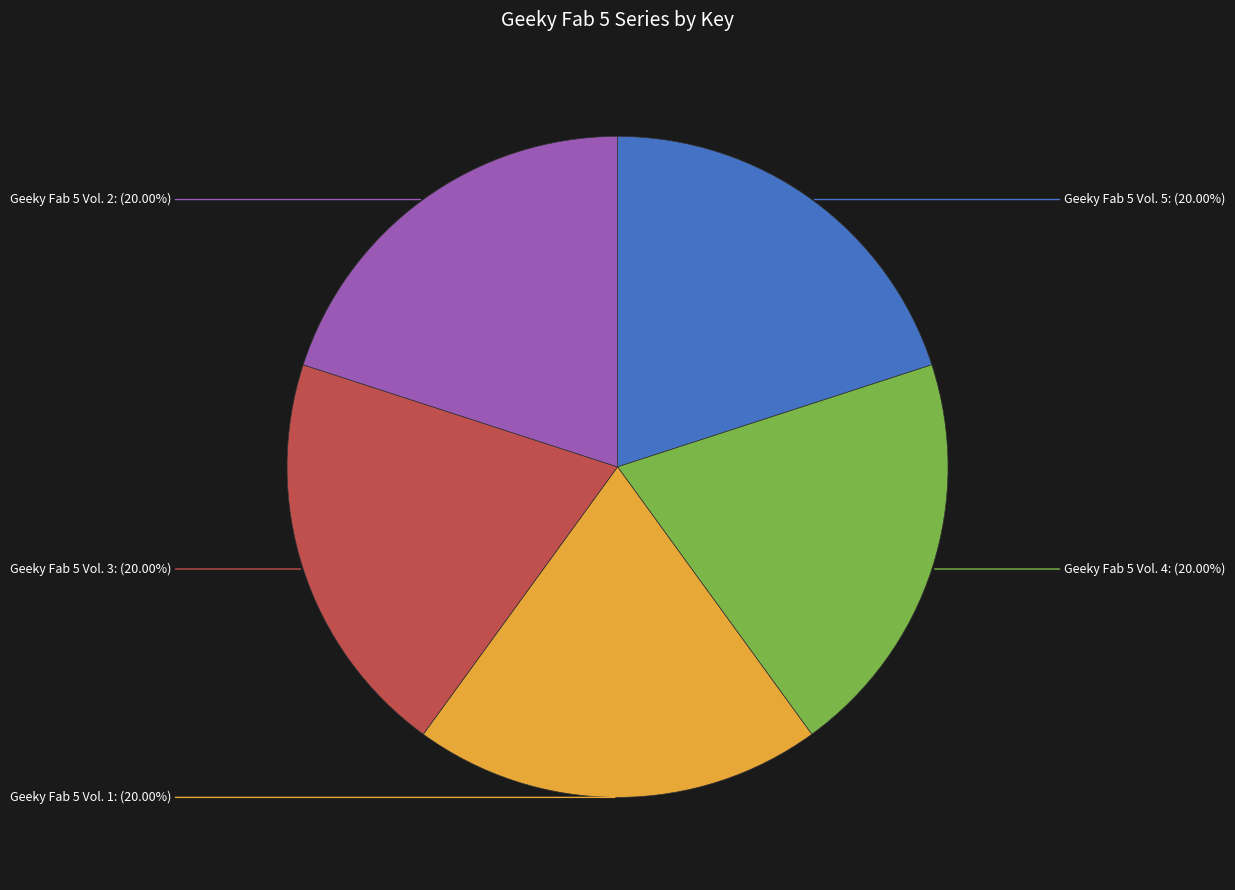

Does any single category account for the majority?

No